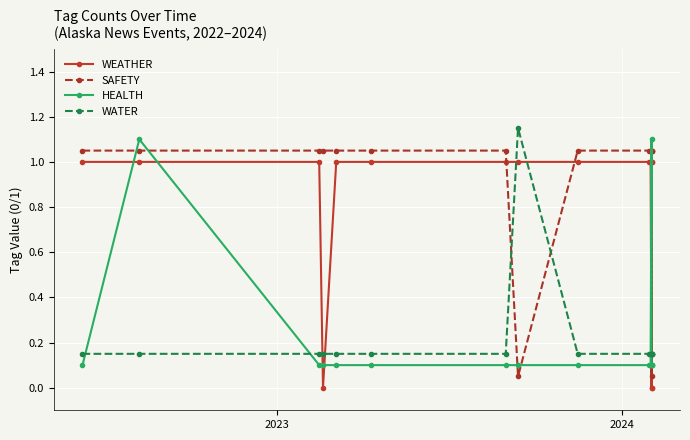

The value of SAFETY at 9 is 1.1. True or false?

True